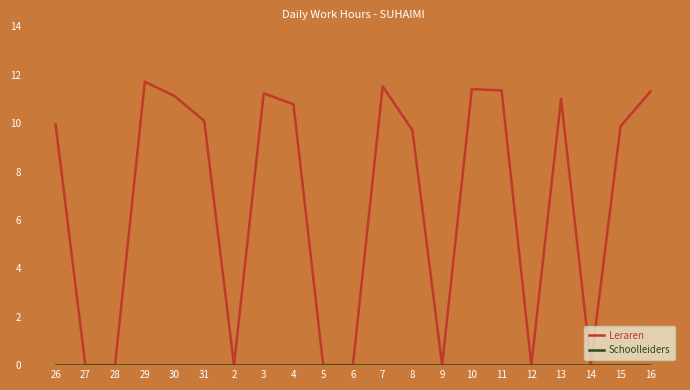

What is the total value across all series at 13?

11.0